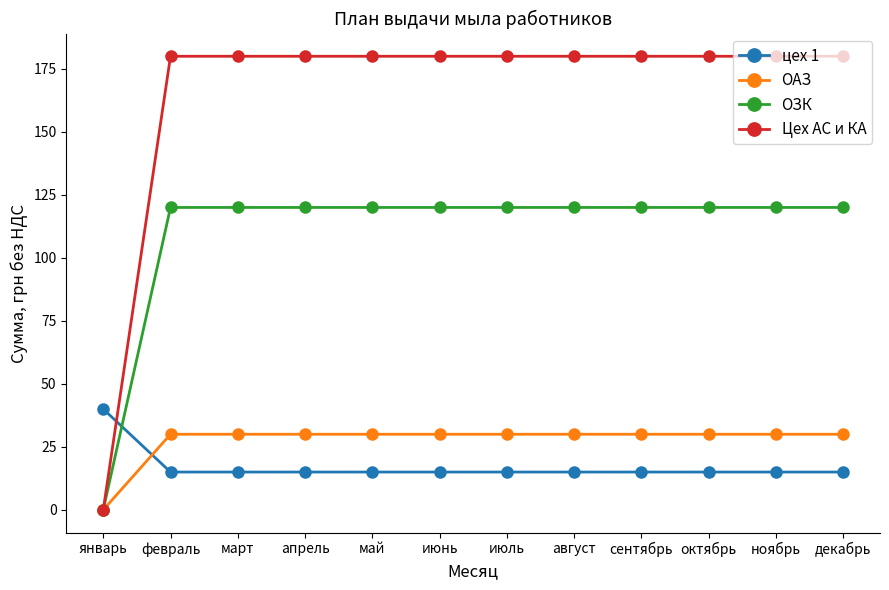

What is the difference between the highest and lowest values at март?

165